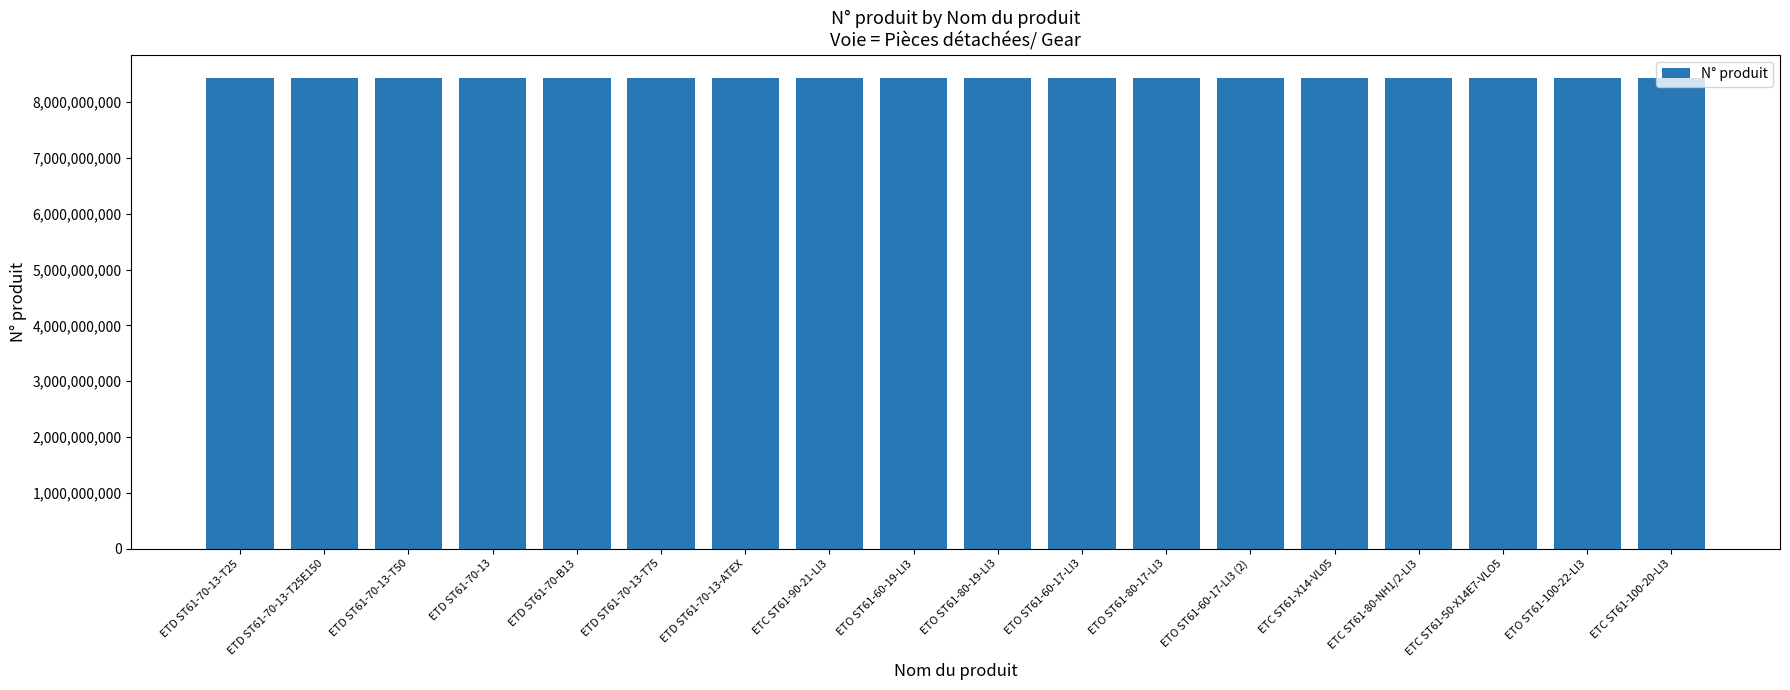

What is the smallest value displayed?

8433213127